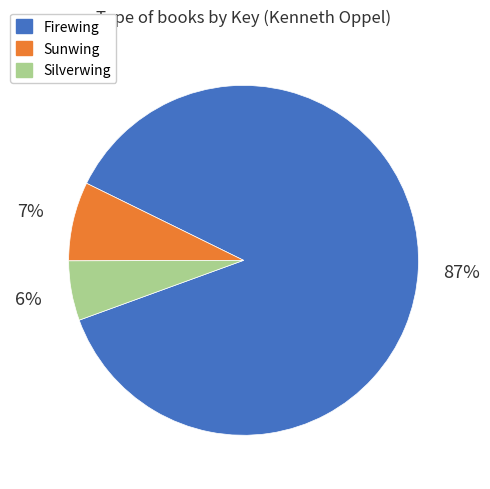

Combined, do Silverwing and Firewing account for over 50%?

Yes